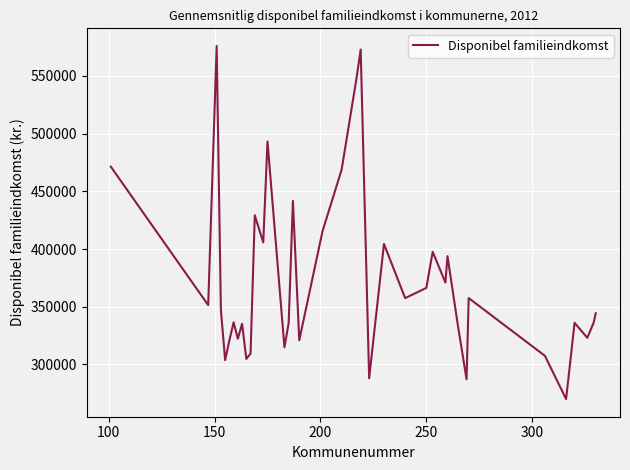

What is the difference between the maximum and minimum values?

305795